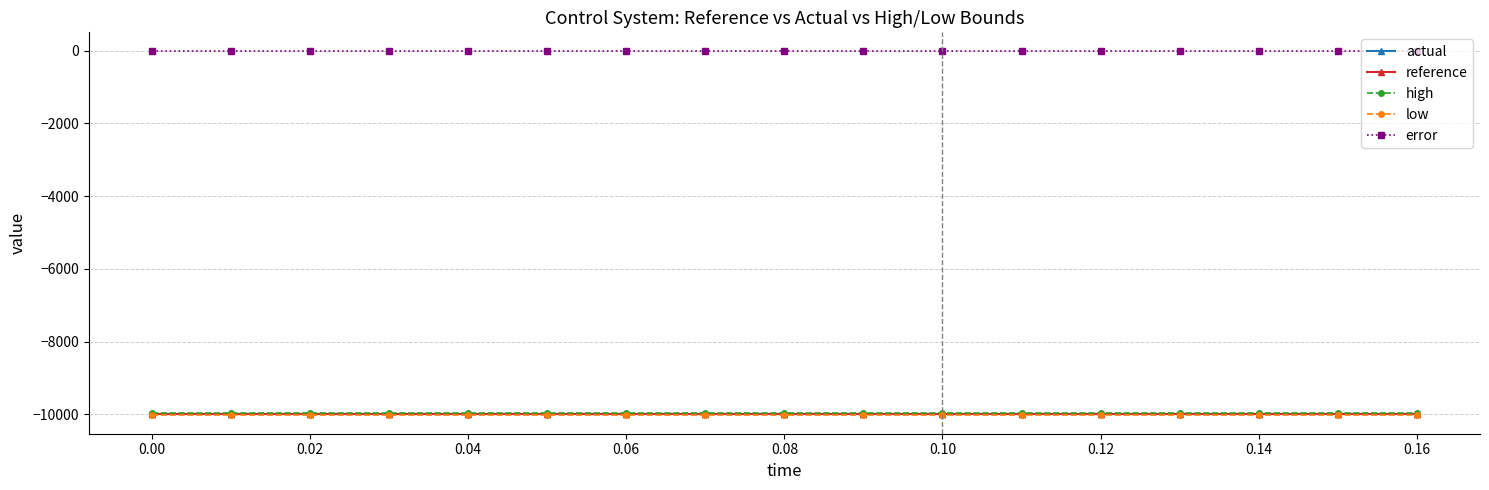

Reading left to right, what are all the values shown in this chart?

actual: -9990.0	-9990.0	-9990.0	-9990.0	-9990.0	-9990.0	-9990.0	-9990.0	-9990.0	-9990.0	-9990.0	-9990.0	-9990.0	-9990.0	-9990.0	-9990.0	-9990.0
reference: -9990.0	-9990.0	-9990.0	-9990.0	-9990.0	-9990.0	-9990.0	-9990.0	-9990.0	-9990.0	-9990.0	-9990.0	-9990.0	-9990.0	-9990.0	-9990.0	-9990.0
high: -9950.0	-9950.0	-9950.0	-9950.0	-9950.0	-9950.0	-9950.0	-9950.0	-9950.0	-9950.0	-9950.0	-9950.0	-9950.0	-9950.0	-9950.0	-9950.0	-9950.0
low: -10030.0	-10030.0	-10030.0	-10030.0	-10030.0	-10030.0	-10030.0	-10030.0	-10030.0	-10030.0	-10030.0	-10030.0	-10030.0	-10030.0	-10030.0	-10030.0	-10030.0
error: 0.0	0.0	0.0	0.0	0.0	0.0	0.0	0.0	0.0	0.0	0.0	0.0	0.0	0.0	0.0	0.0	0.0